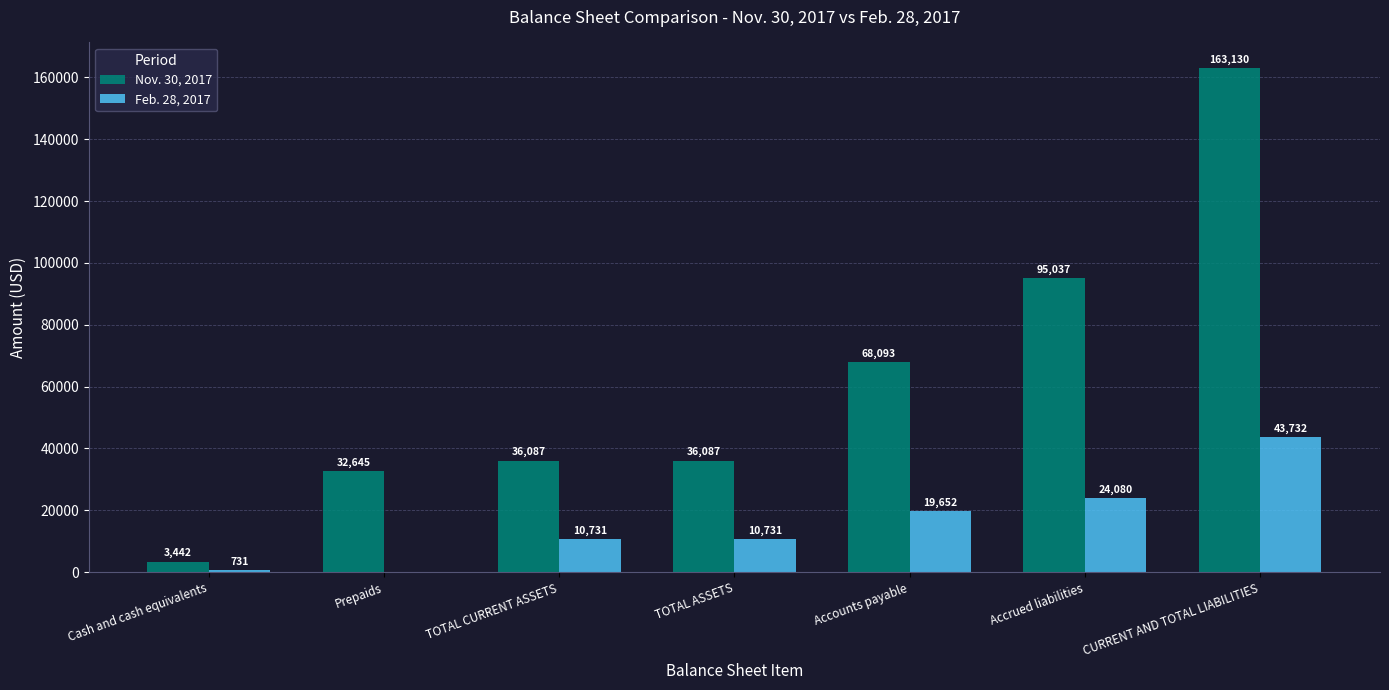

Is it true that Nov. 30, 2017 equals 36087 at TOTAL ASSETS?

True